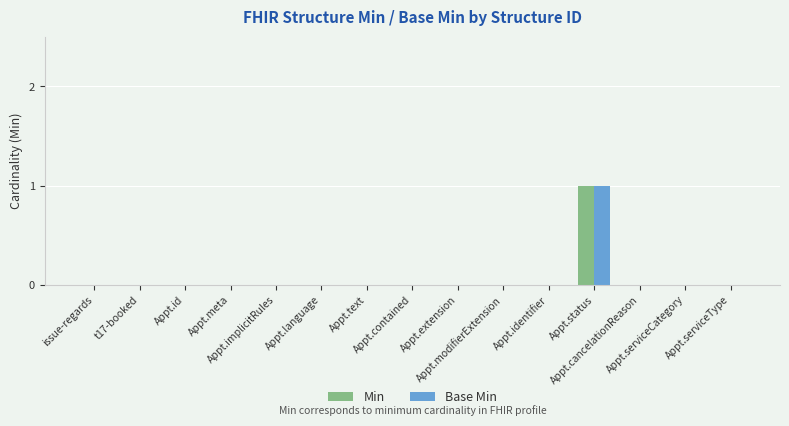

Reading right to left, transcribe all the data shown in this chart.

Min: 0	0	0	1	0	0	0	0	0	0	0	0	0	0	0
Base Min: 0	0	0	1	0	0	0	0	0	0	0	0	0	0	0